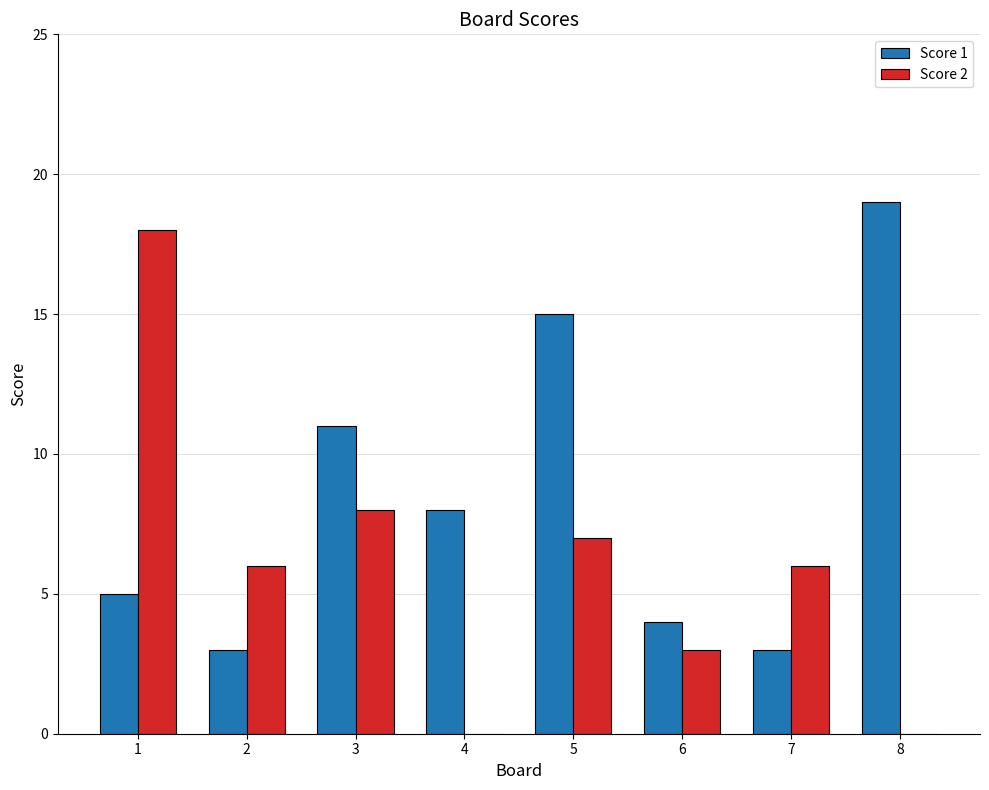

What is the maximum value shown in the chart?

19